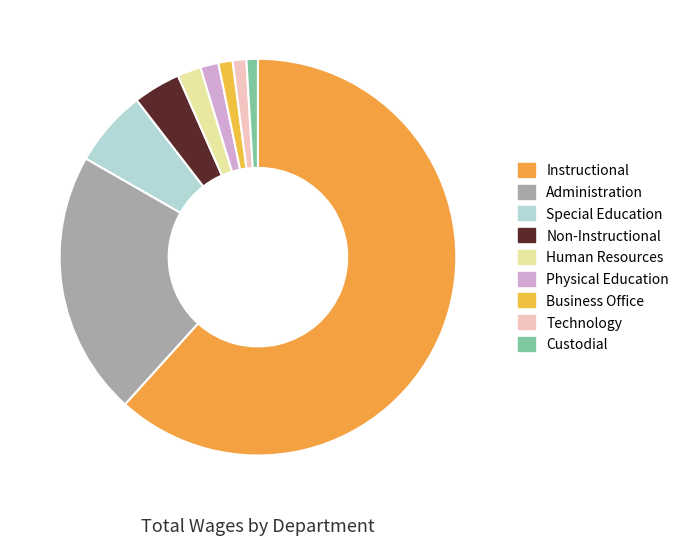

How many segments does this pie chart have?

9